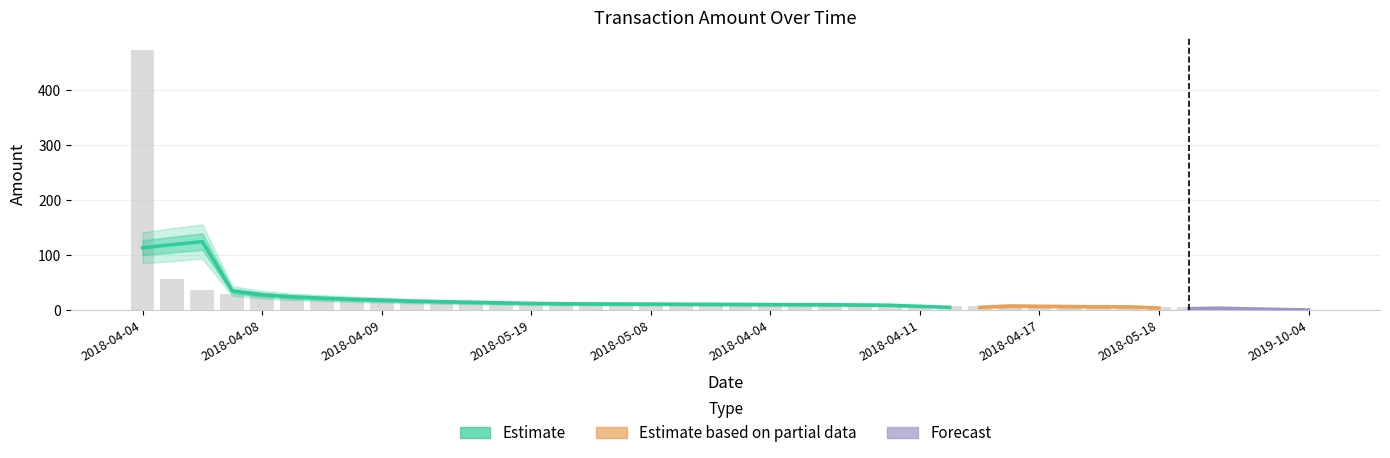

Which has a higher value, 2018-05-27 or 2018-04-17?

2018-05-27